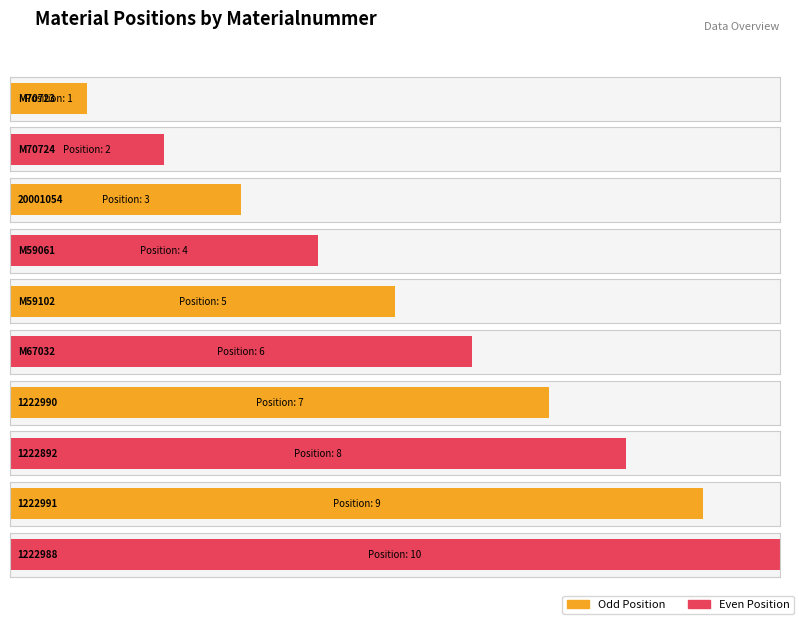

What is the greatest value displayed?

10